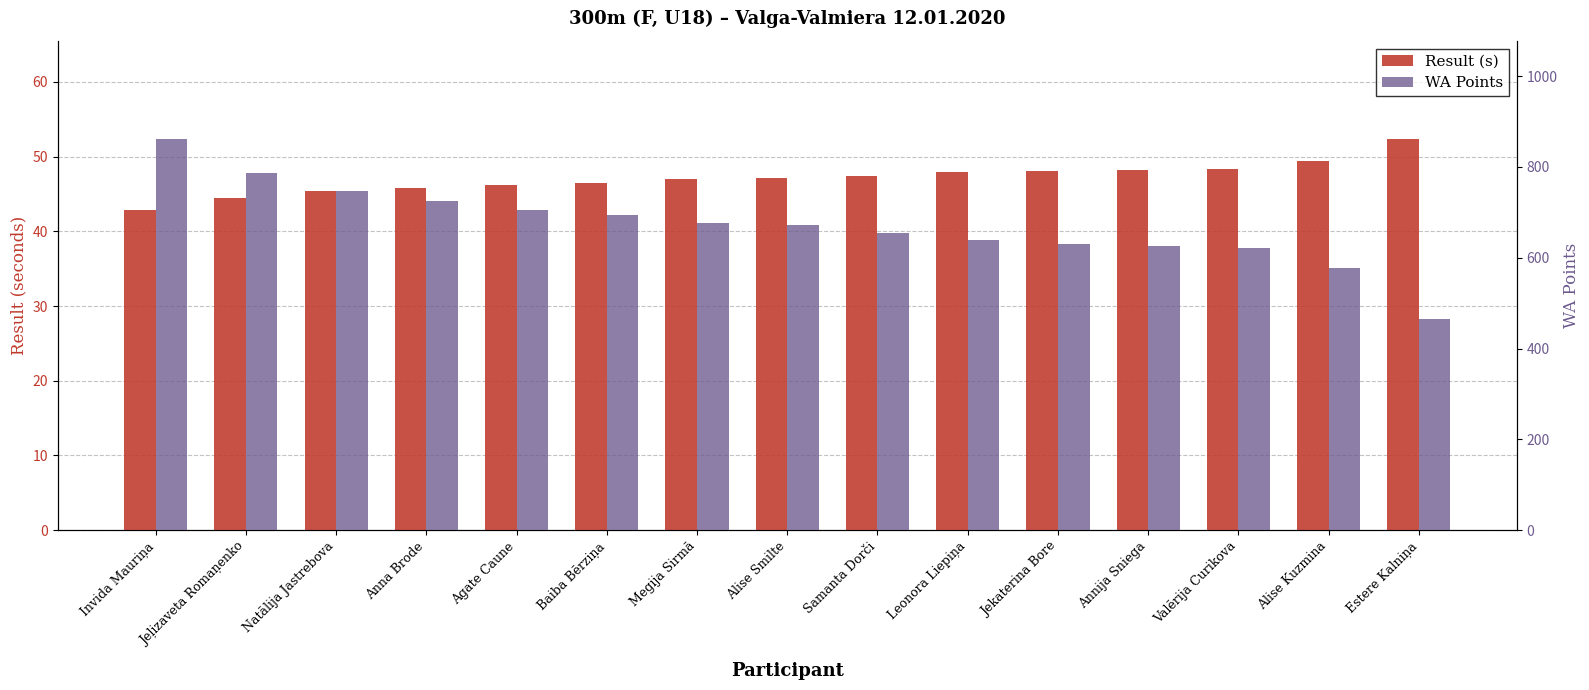

Where does the Result (s) series first go above 47?

Alise Smilte